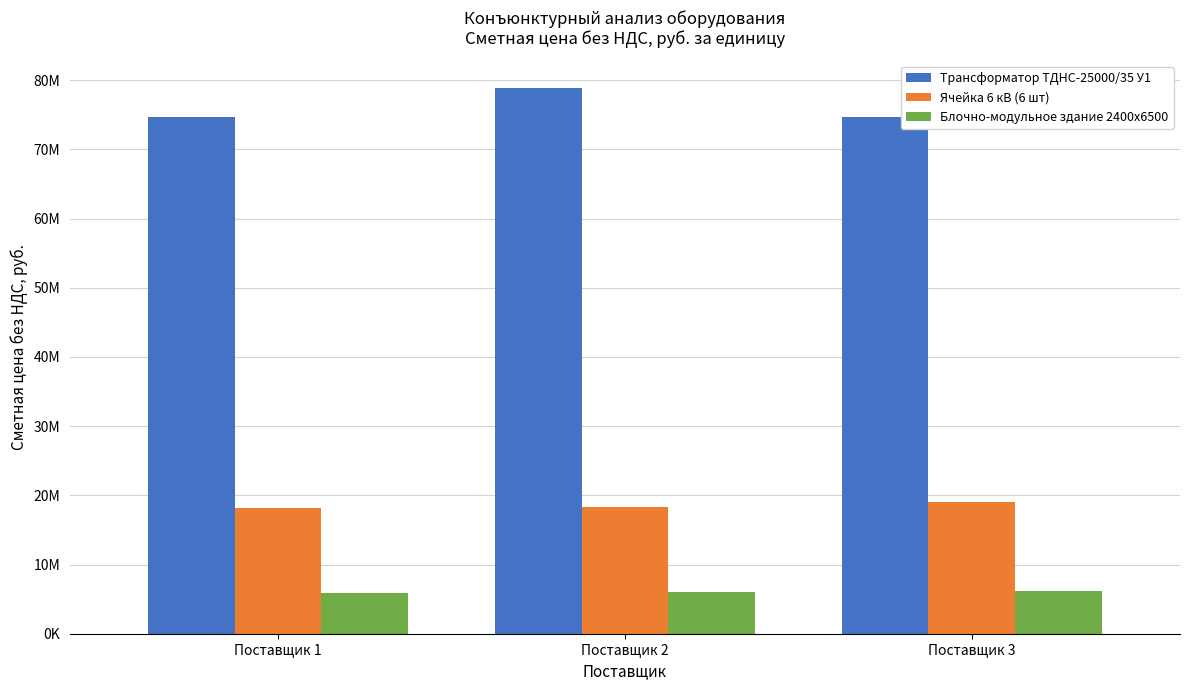

What is the value of the Ячейка 6 кВ (6 шт) bar at the 2nd from the left?

18250800.0